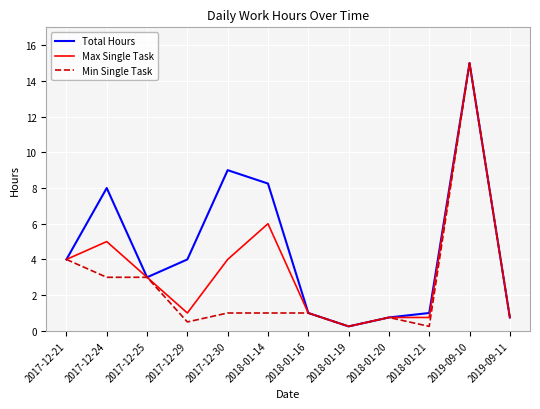

At which category does Max Single Task reach its first local peak?

2017-12-24